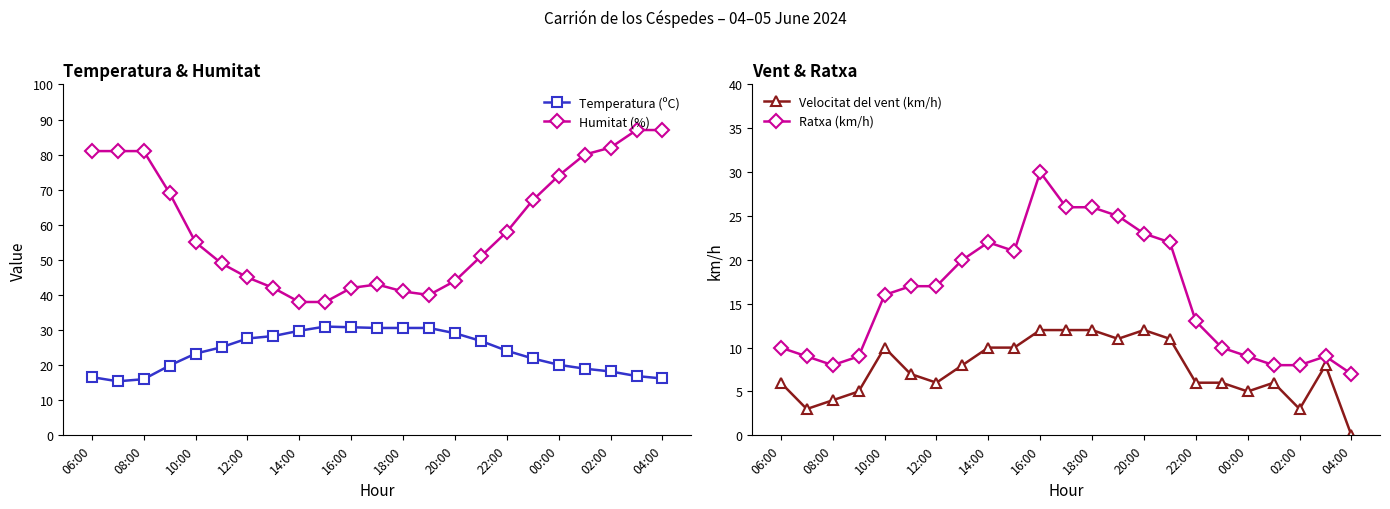

What is the highest value of the Ratxa (km/h) series?

30